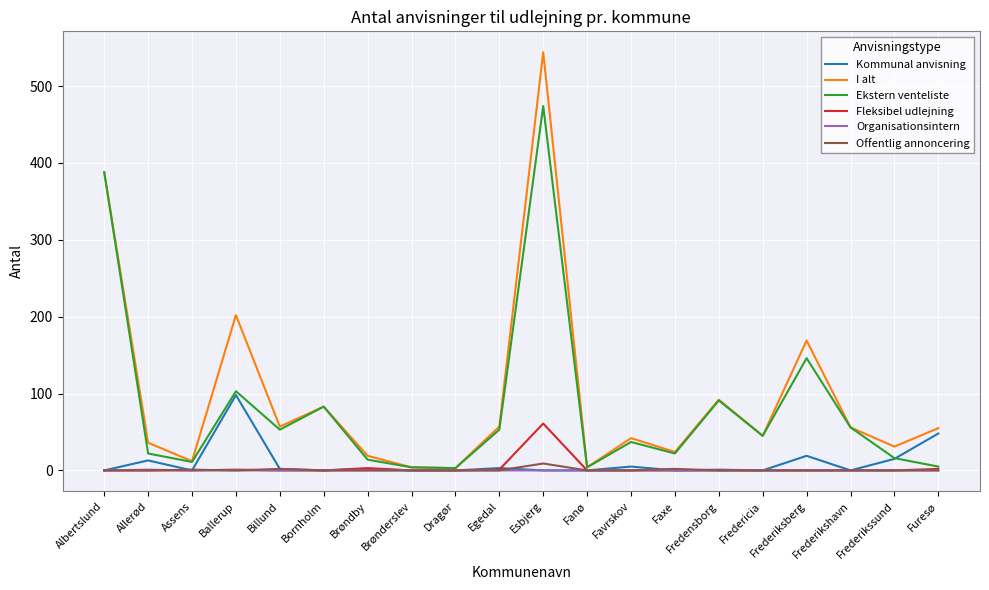

Is this an area chart (filled region under the line)?

No